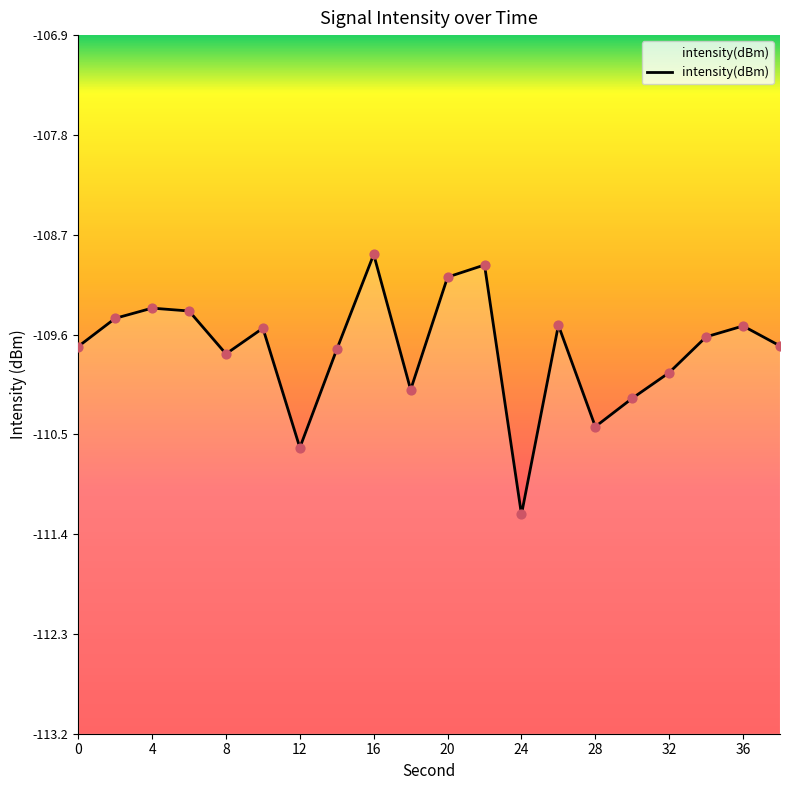

What is the change in value from 8 to 38?

+0.1